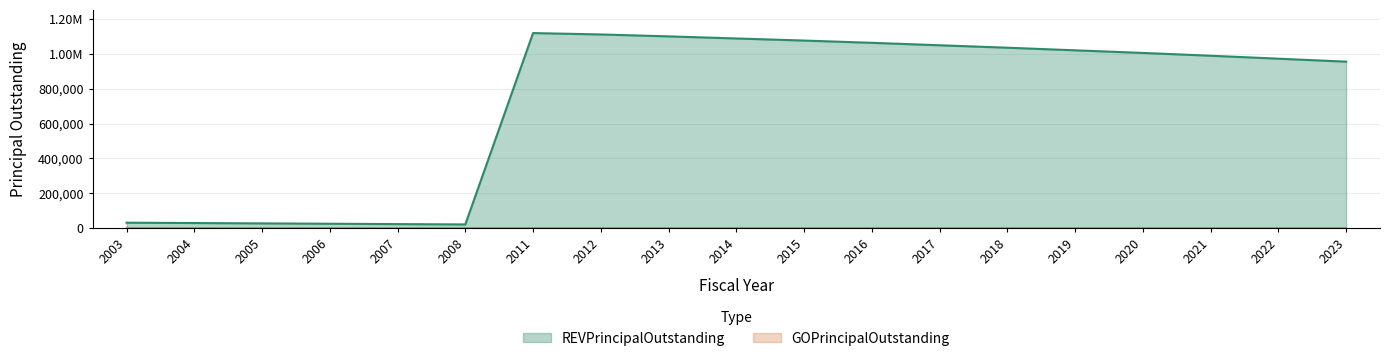

How many points are lower than both their immediate neighbors (excluding endpoints)?

1